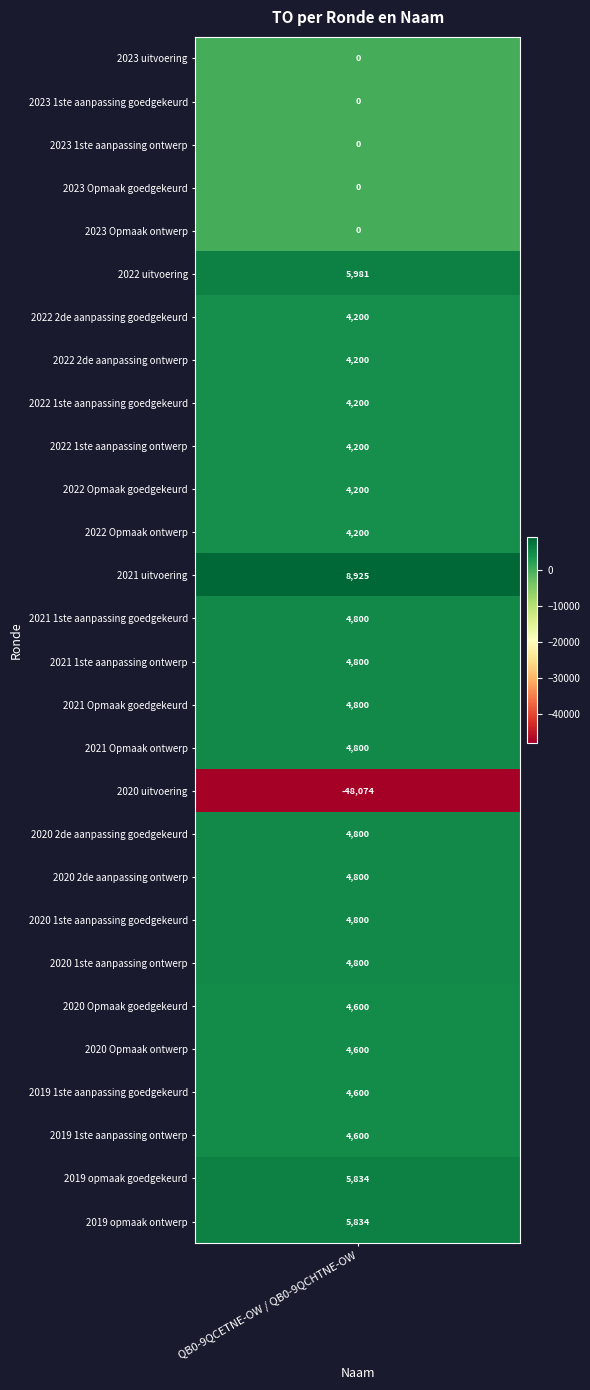

What is the smallest value displayed?

-48074